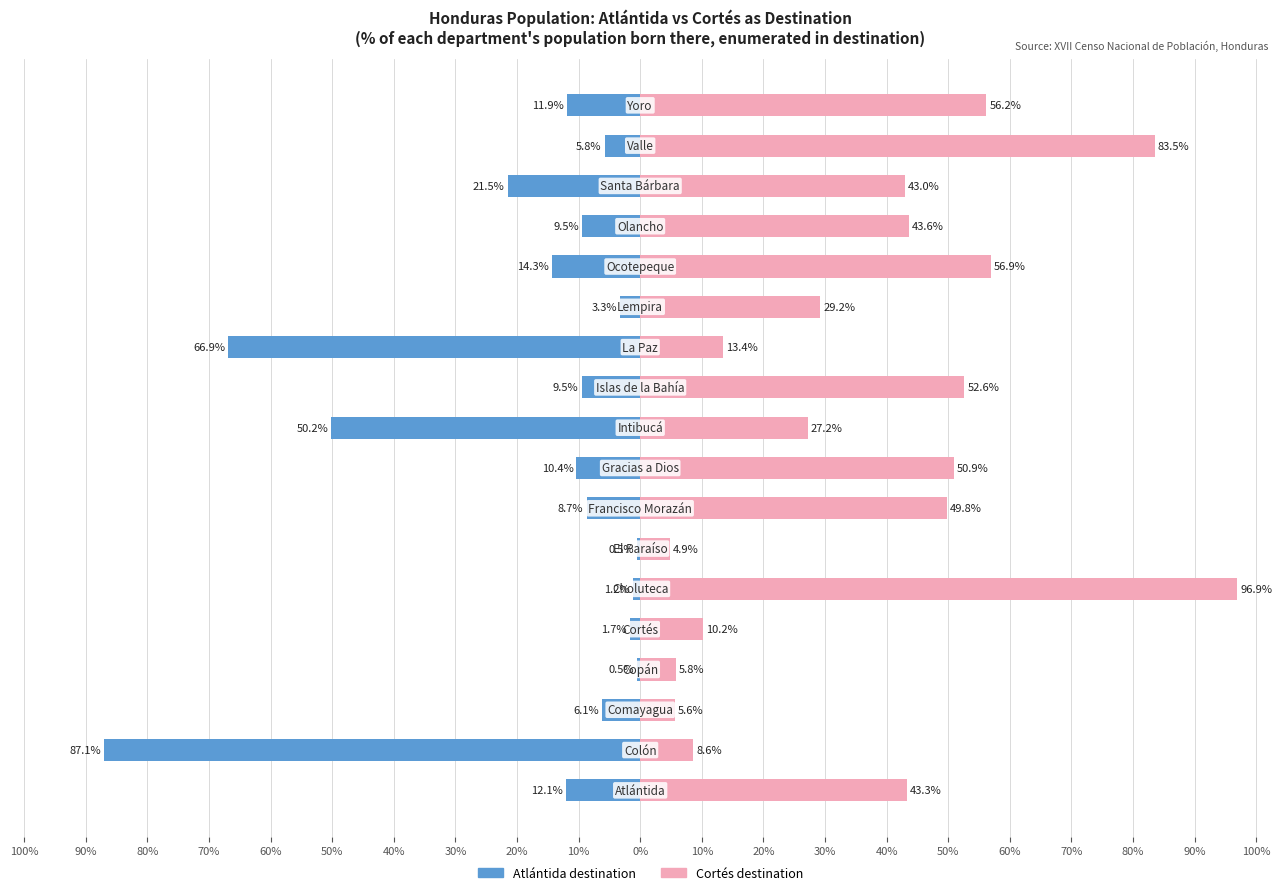

Which series has the largest total across all categories?

Cortés (destination)